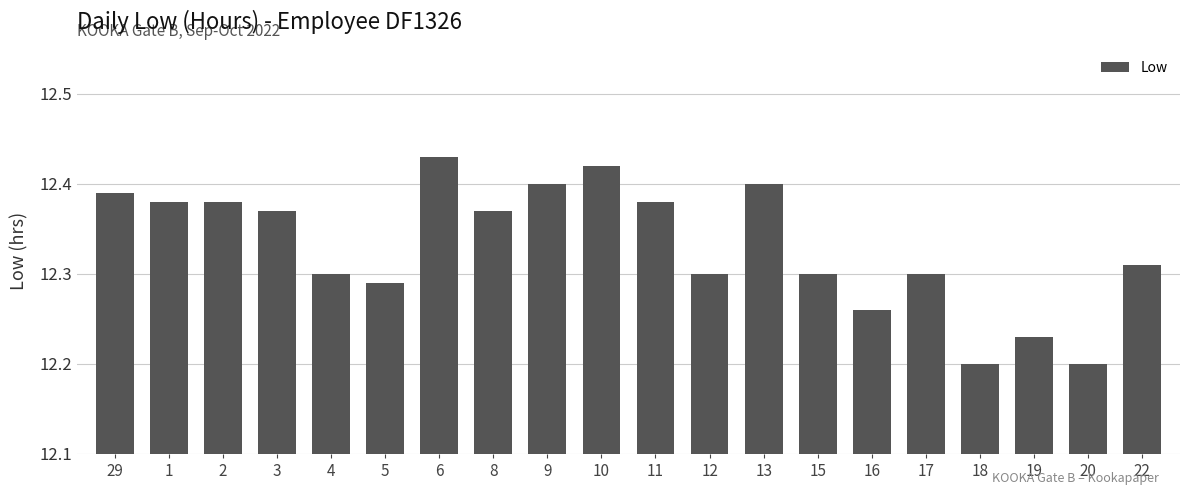

What is the ratio of the value at 6 to the value at 17?

1.0